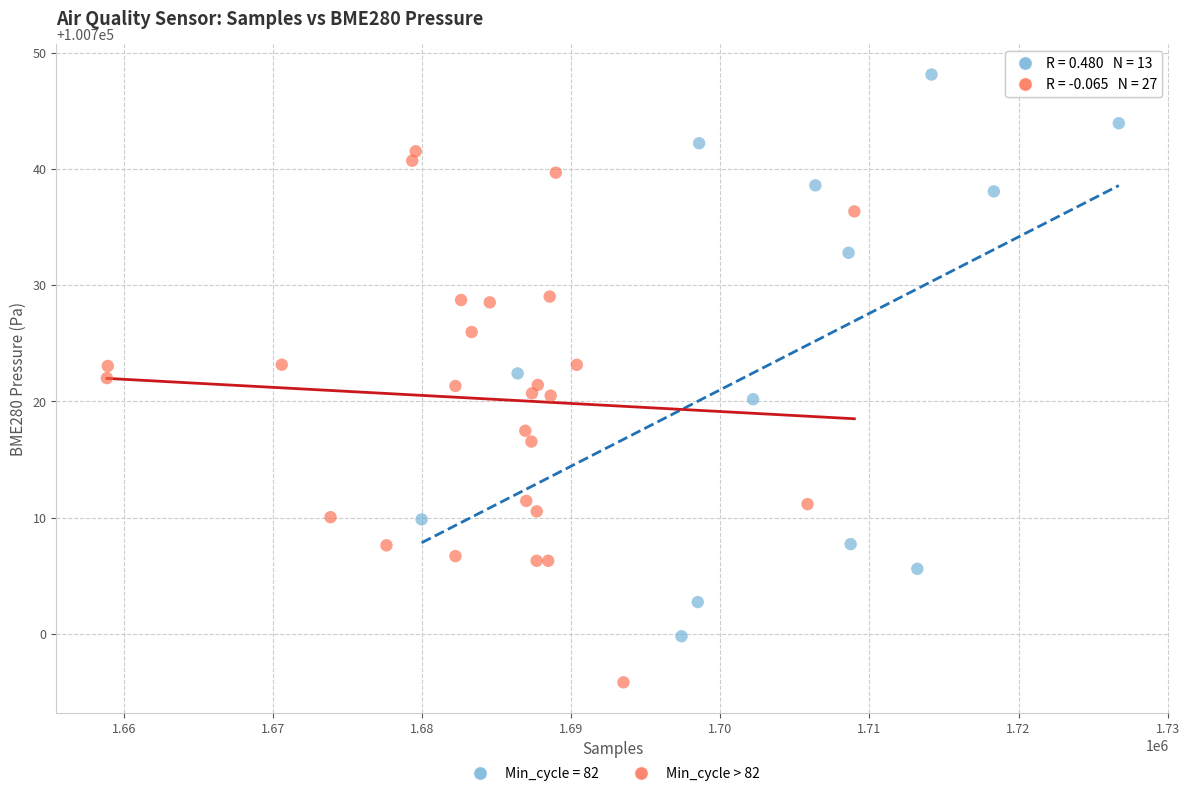

Which series contains the lowest Y value?

Min_cycle > 82